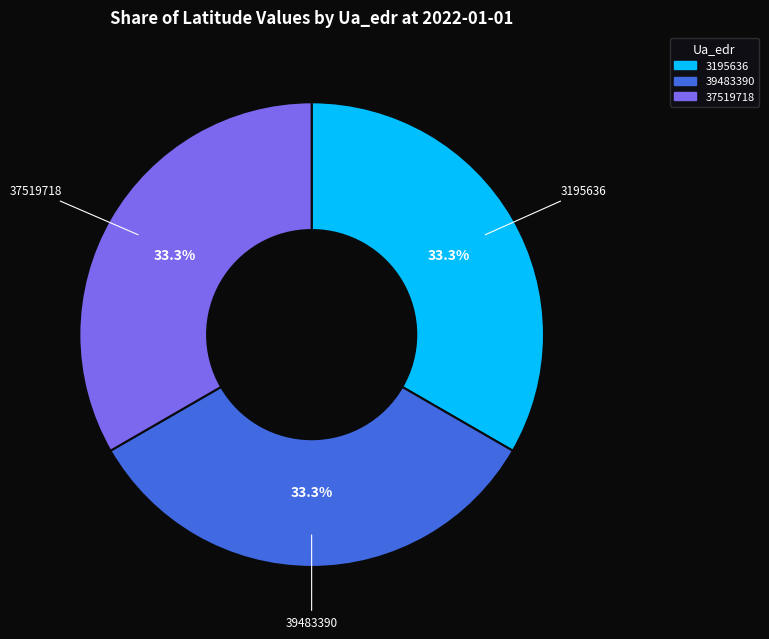

How many segments does this pie chart have?

3